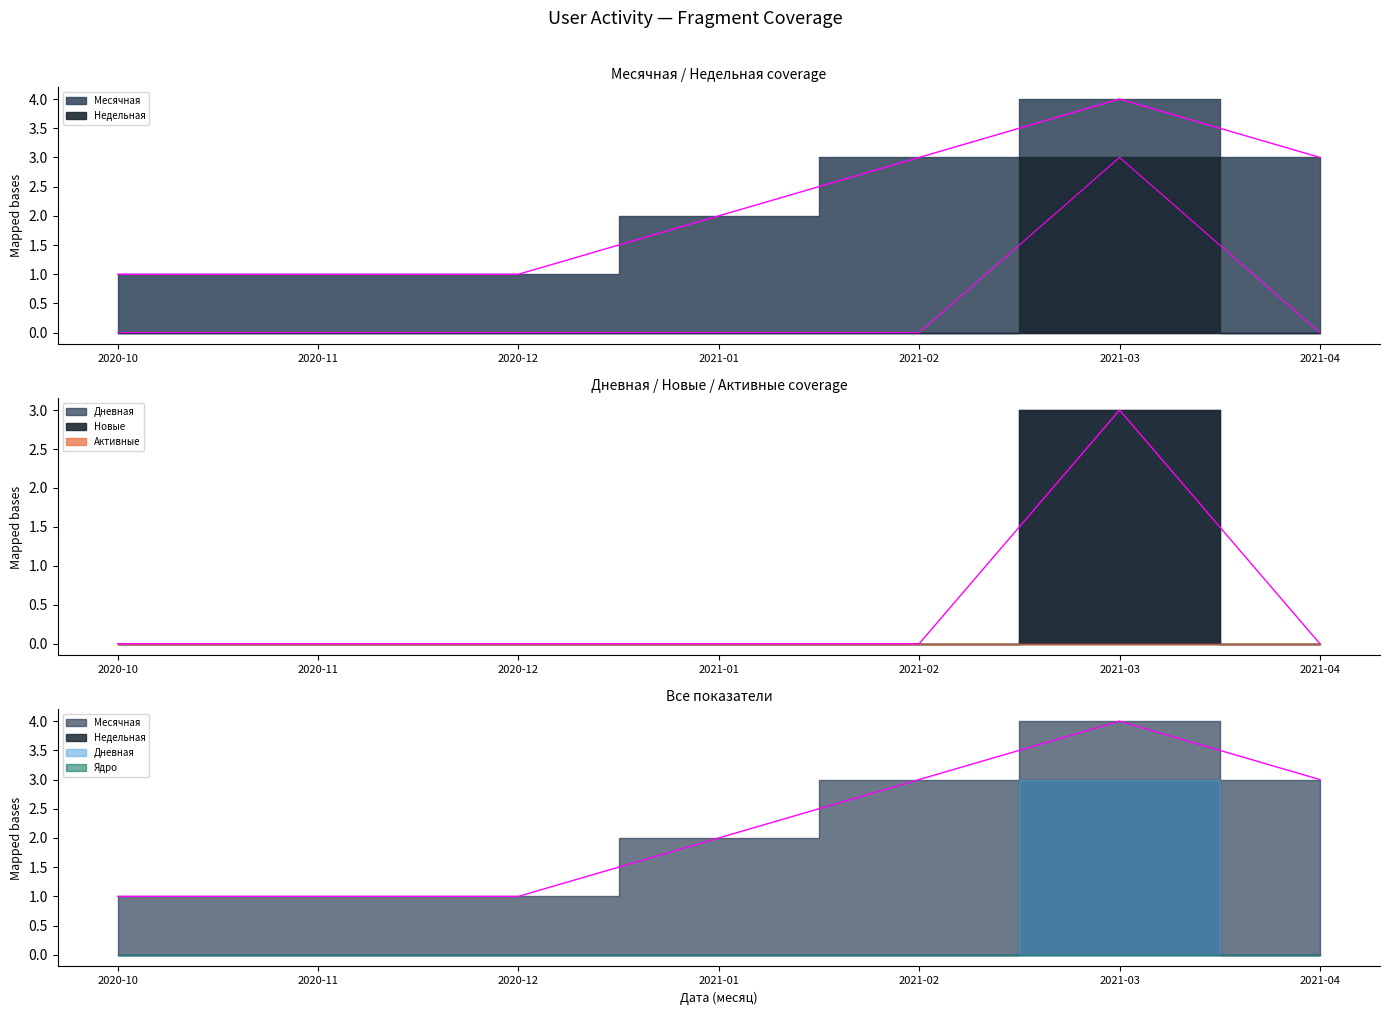

Does the chart display data point markers on the line(s)?

No